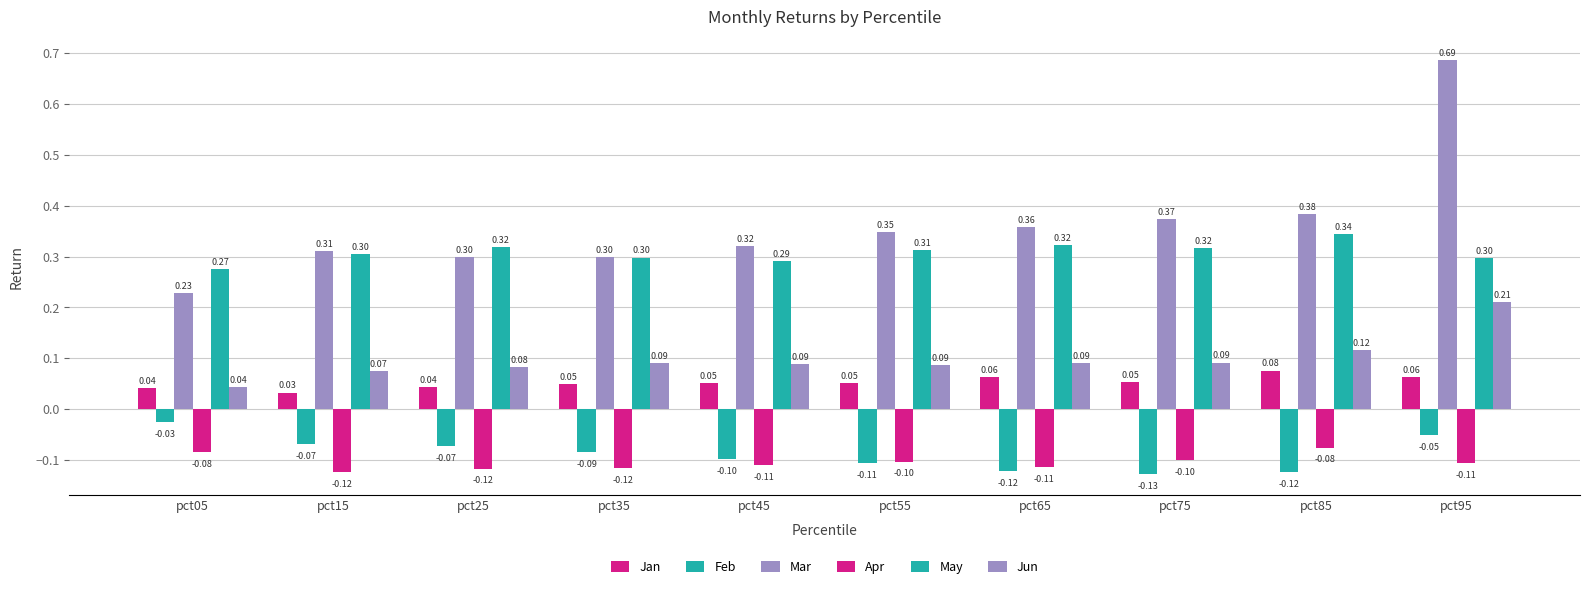

How many bars are there in total?

60